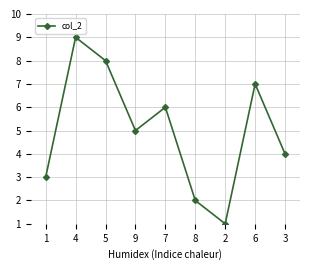

How many interior local peaks (higher than both neighbors) does the data have?

3